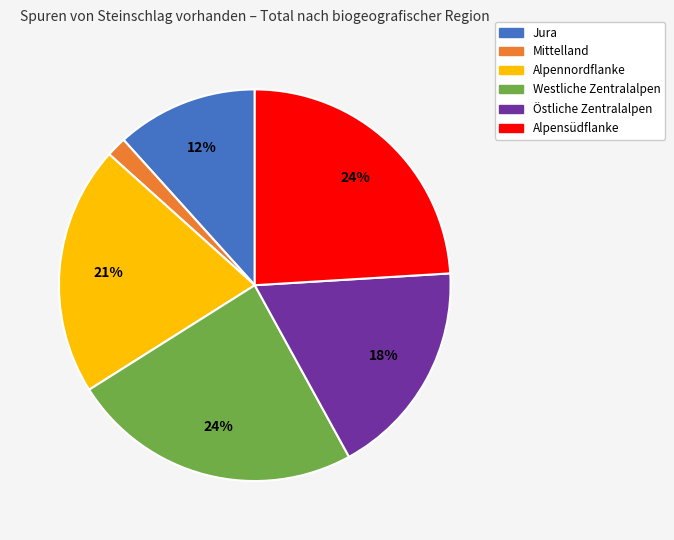

To the nearest percent, what portion does Alpennordflanke represent?

21%